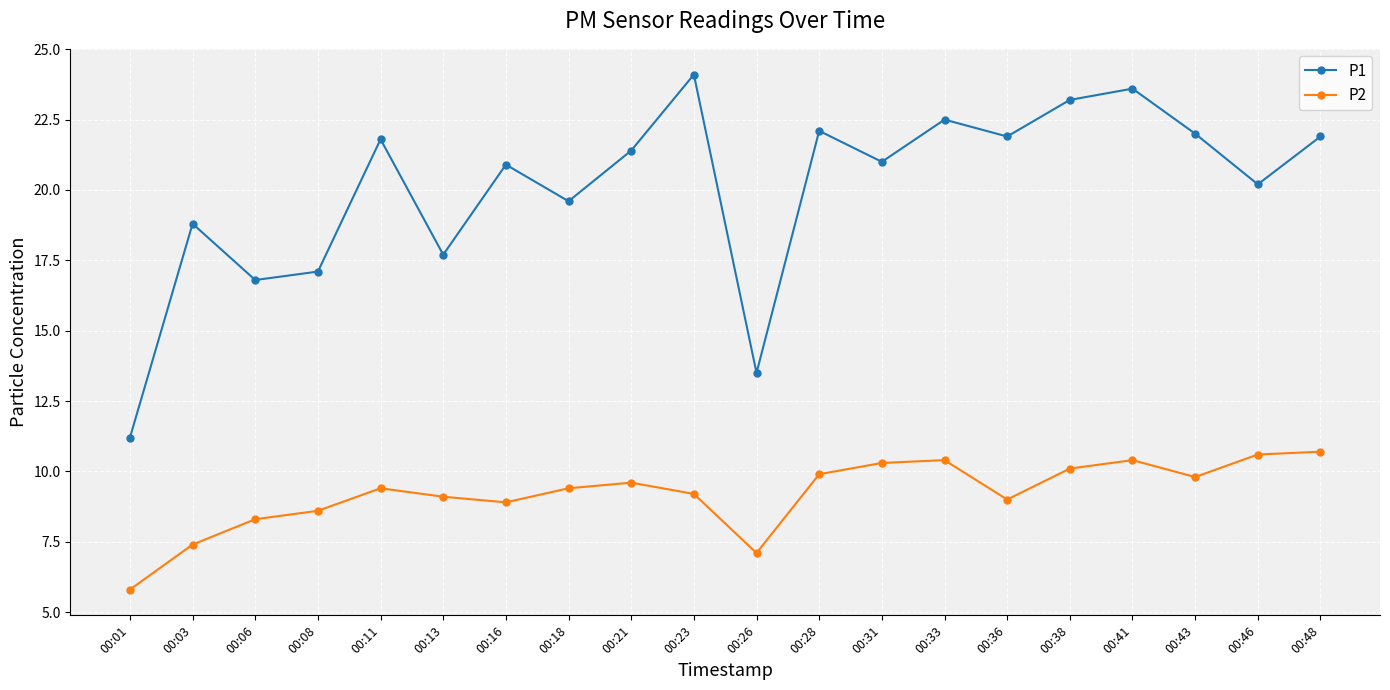

What is the spread (max minus min) of values at 00:46?

9.6